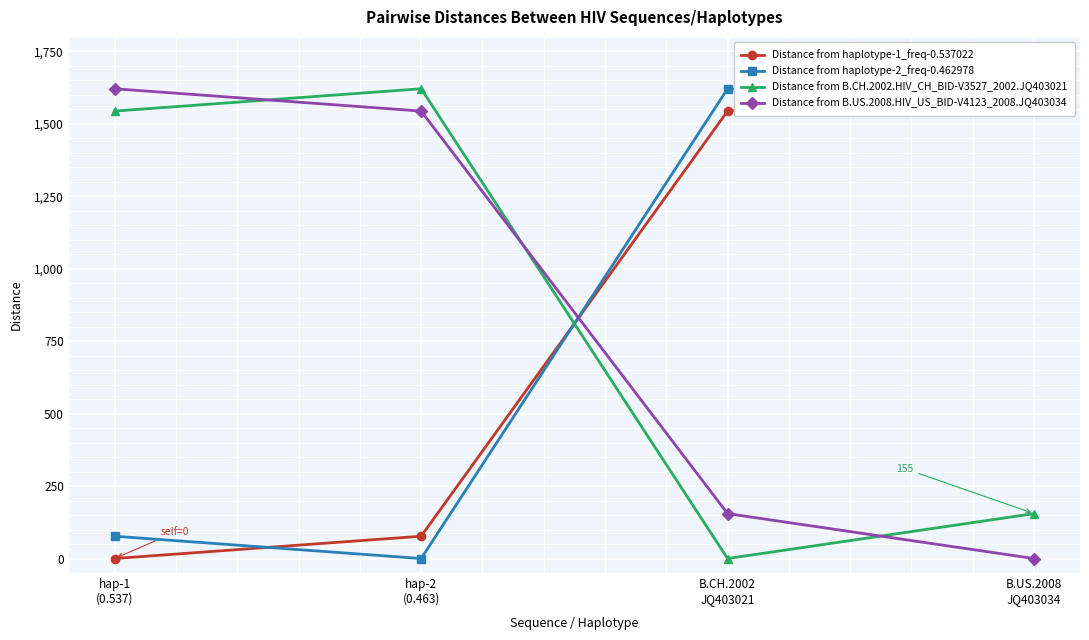

What is the sum of the Distance from haplotype-1_freq-0.537022 values at B.CH.2002
JQ403021 and B.US.2008
JQ403034?

3165